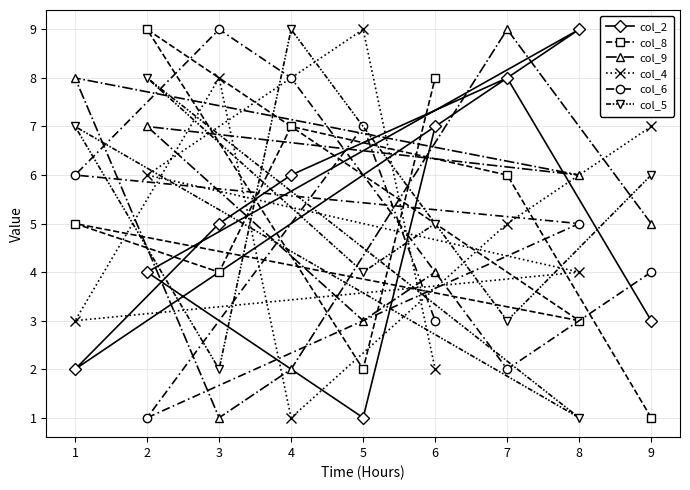

Read the col_9 value at 5.

3